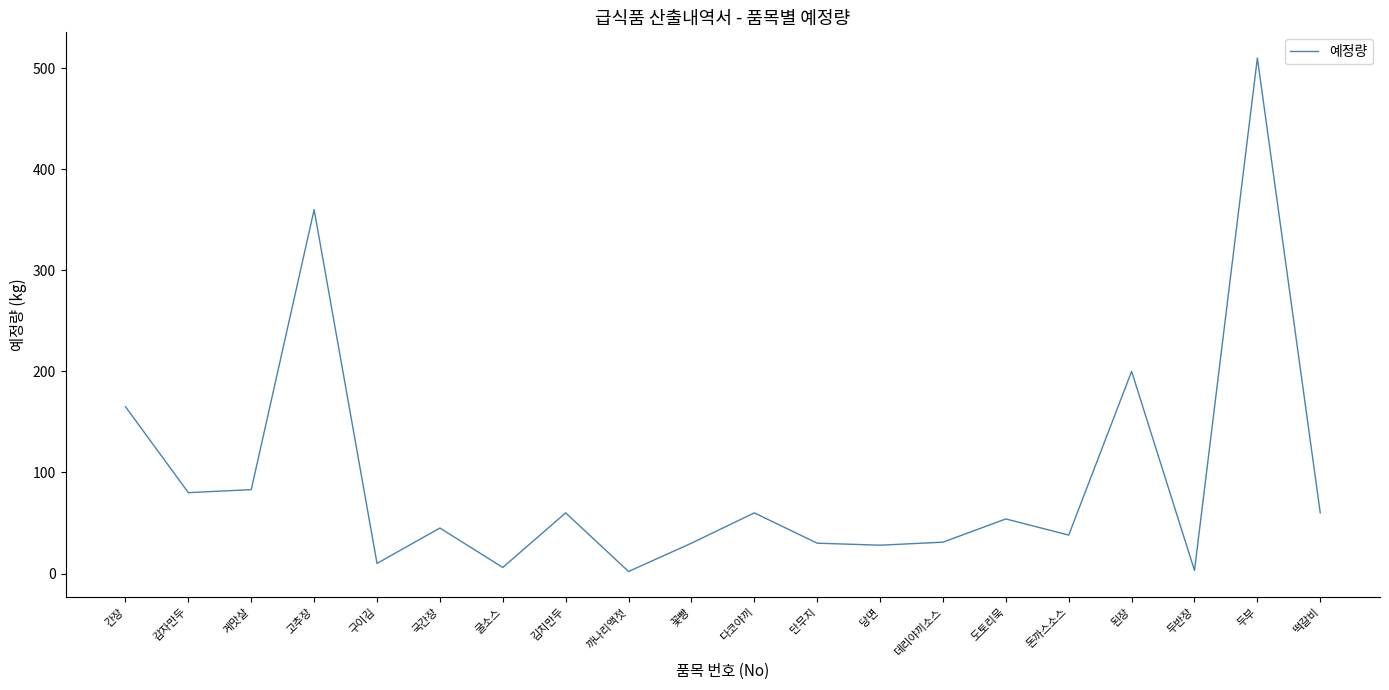

Read the value at 게맛살.

83